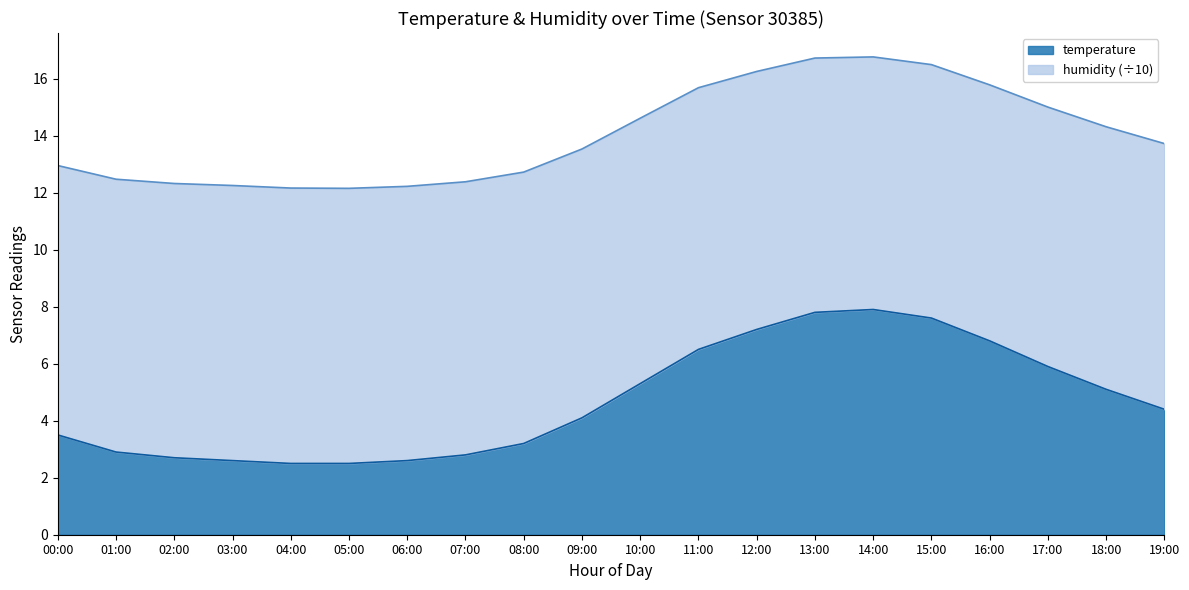

What position from the left is 10:00?

11